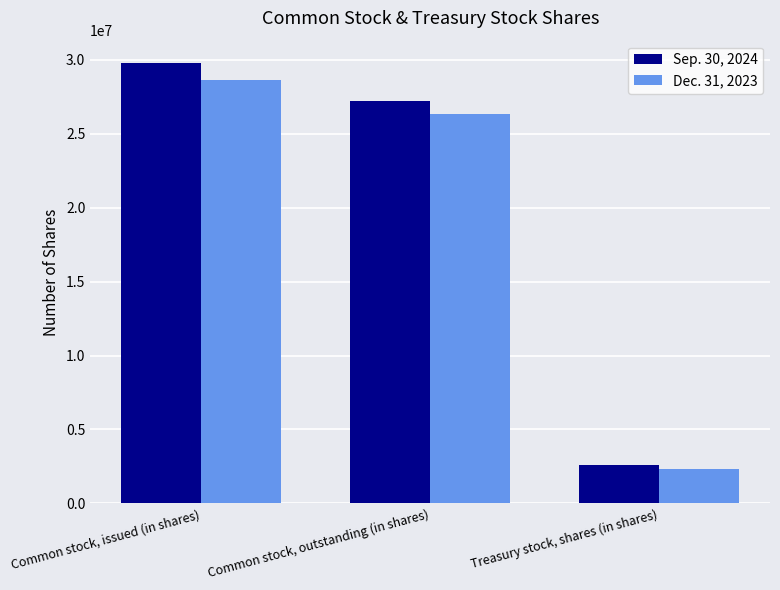

How many values in the Dec. 31, 2023 series are below 26332523?

1